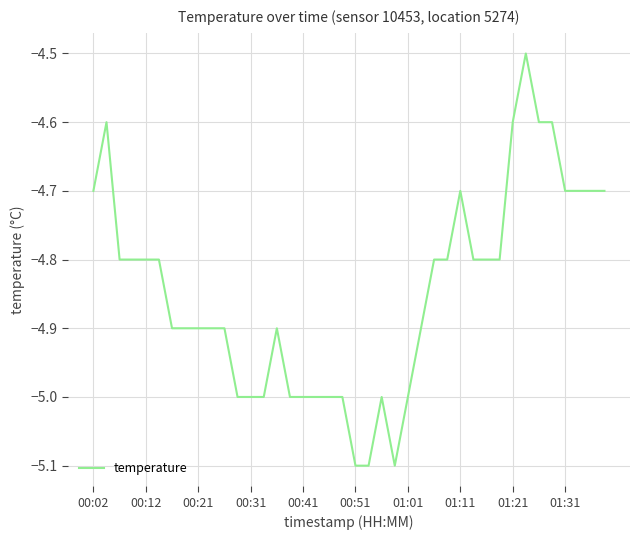

What is the minimum value shown in the chart?

-5.1